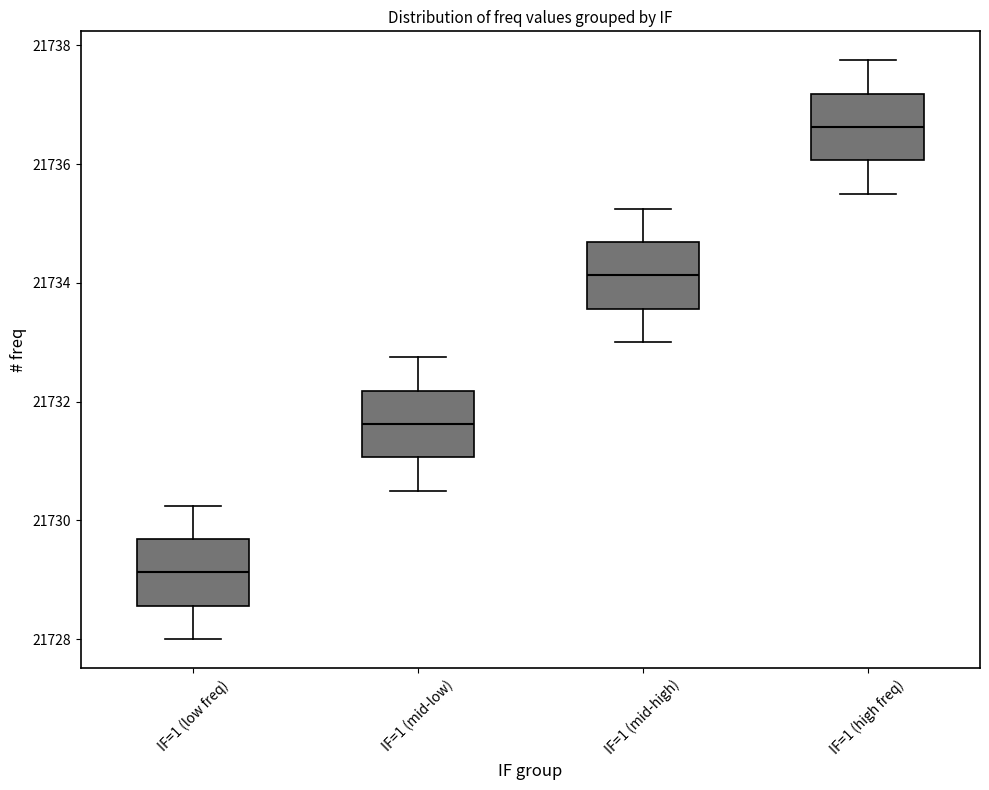

Where does the upper whisker of the box for IF=1 (low freq) end on the y-axis? The values are not printed on the chart, so give them approximately, as read against the axis.

21730.2